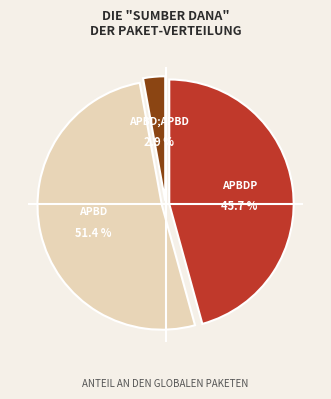

Is there a majority slice in this chart?

Yes